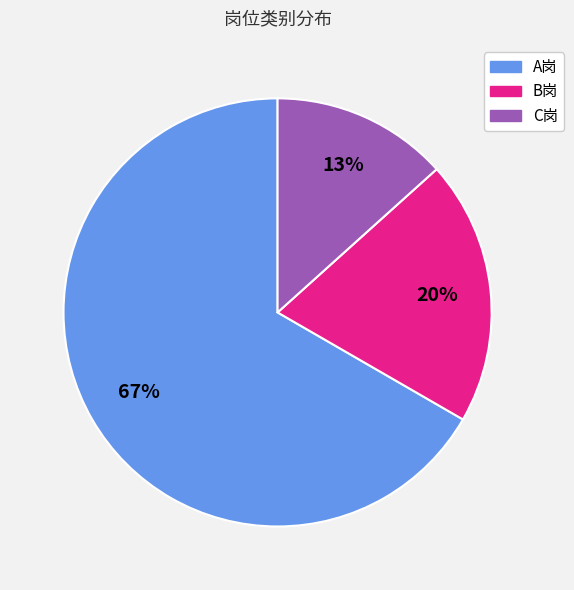

Approximately how many times larger is the value at B岗 compared to A岗?

0.3